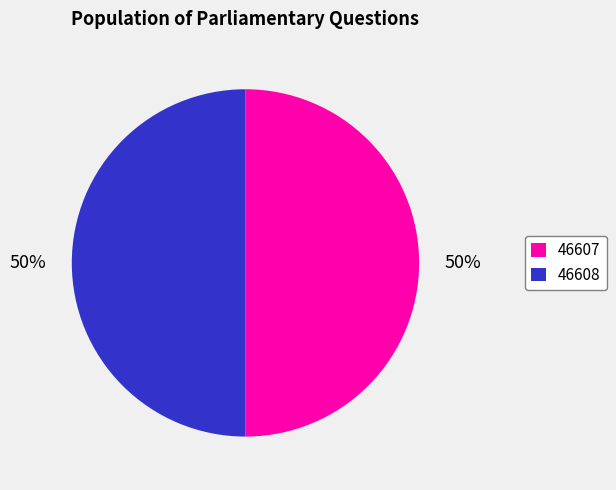

To the nearest percent, what is the average slice percentage?

50%